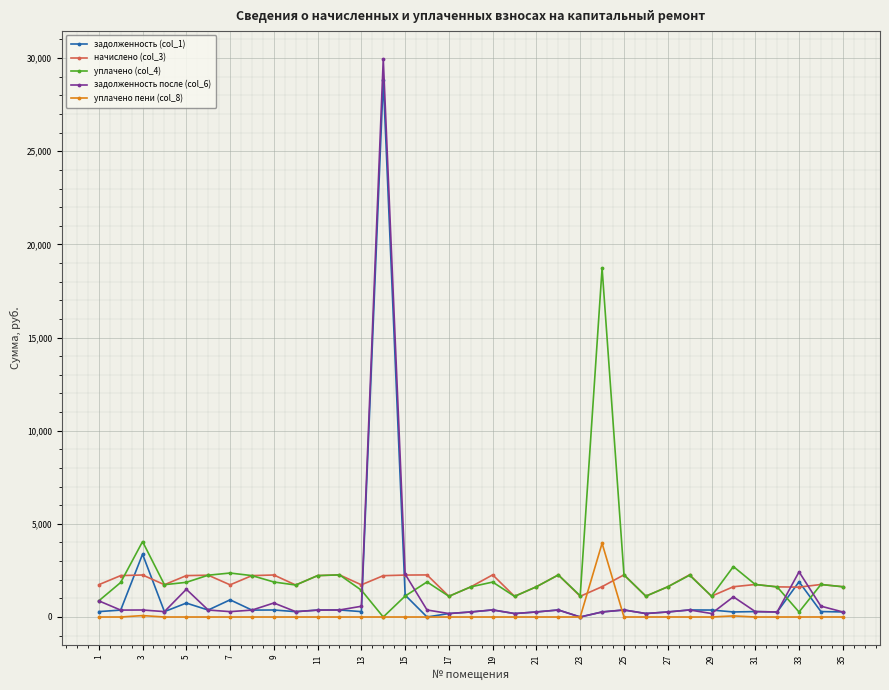

What is the value of the уплачено (col_4) point at the 34th from the left?

1744.5